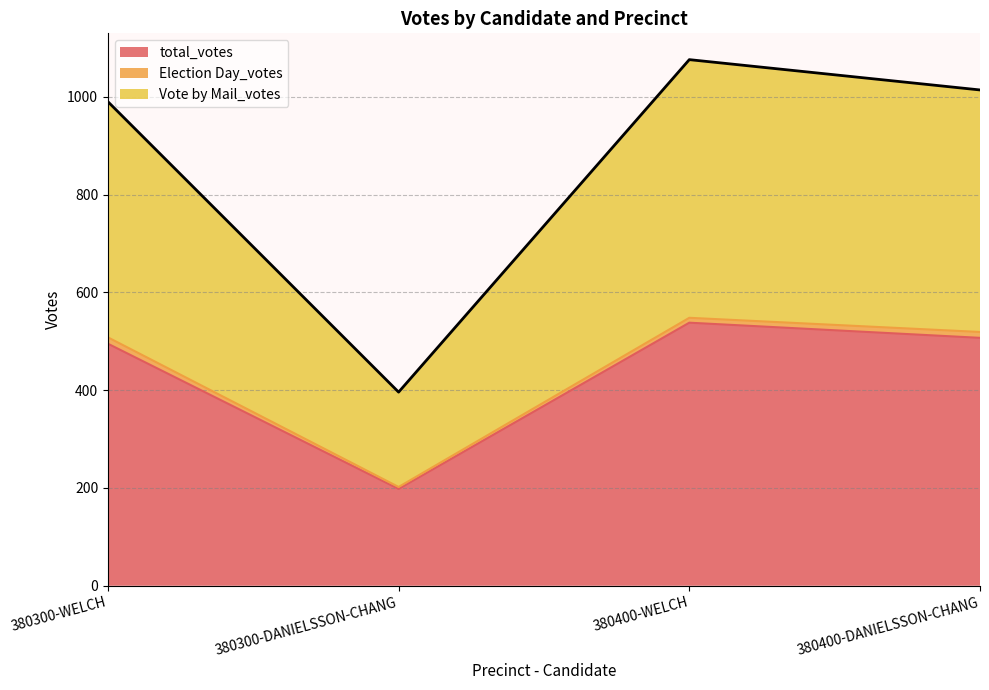

What is the total value across all series at 380400-DANIELSSON-CHANG?

1014